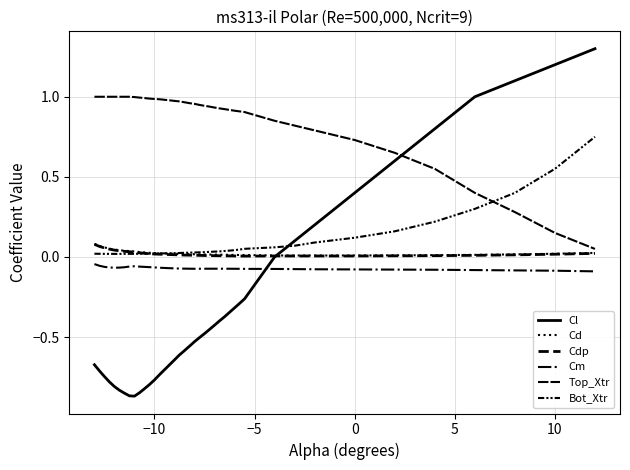

Does the chart display data point markers on the line(s)?

No